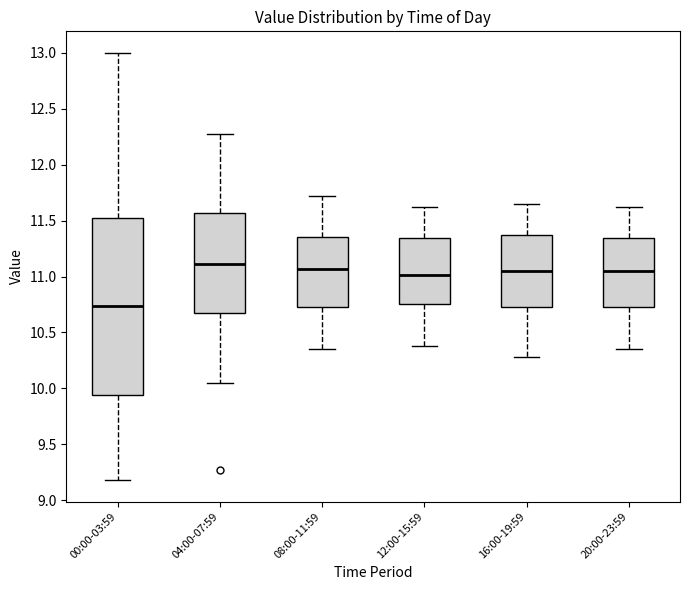

Reading left to right, transcribe this box plot: for each box, give where its median line is, the range the box spans, and where its two whiskers end, as read against the y-axis. The values are not printed on the chart, so give them approximately, as read against the axis.

00:00-03:59: median 10.75, box 9.95 to 11.55, whiskers 9.20 to 13.00
04:00-07:59: median 11.10, box 10.65 to 11.55, whiskers 10.05 to 12.25
08:00-11:59: median 11.05, box 10.75 to 11.35, whiskers 10.35 to 11.70
12:00-15:59: median 11.00, box 10.75 to 11.35, whiskers 10.40 to 11.60
16:00-19:59: median 11.05, box 10.75 to 11.35, whiskers 10.30 to 11.65
20:00-23:59: median 11.05, box 10.75 to 11.35, whiskers 10.35 to 11.60